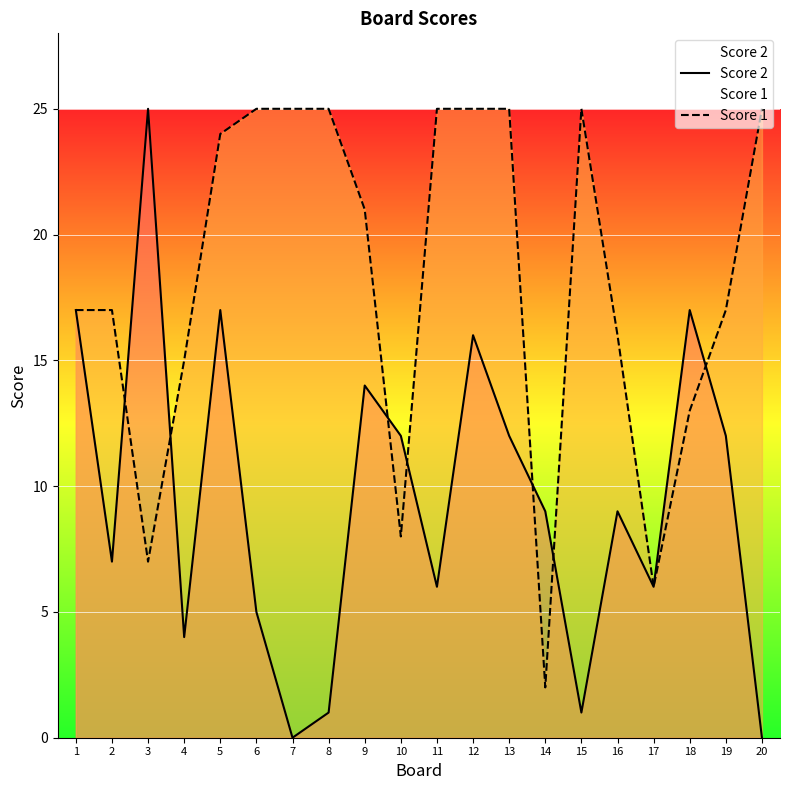

Reading left to right, list all the values displayed in this chart.

Score 2: 1=17	2=7	3=25	4=4	5=17	6=5	7=0	8=1	9=14	10=12	11=6	12=16	13=12	14=9	15=1	16=9	17=6	18=17	19=12	20=0
Score 1: 1=17	2=17	3=7	4=15	5=24	6=25	7=25	8=25	9=21	10=8	11=25	12=25	13=25	14=2	15=25	16=16	17=6	18=13	19=17	20=25